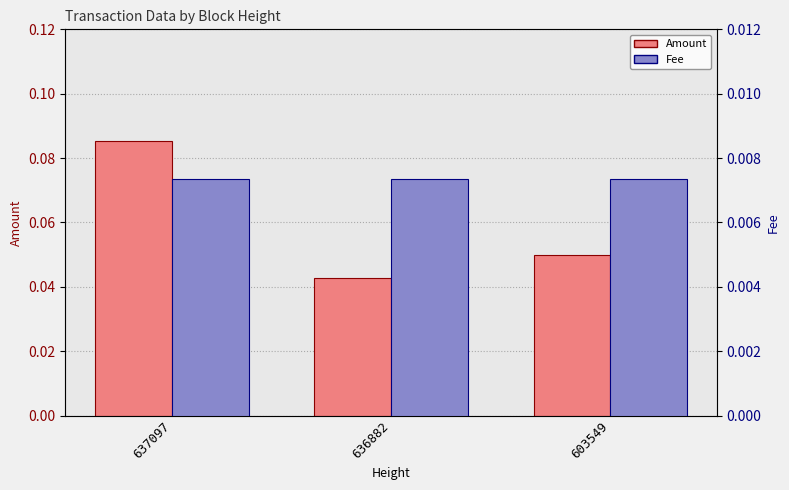

What is the average value of the Amount series?

0.1